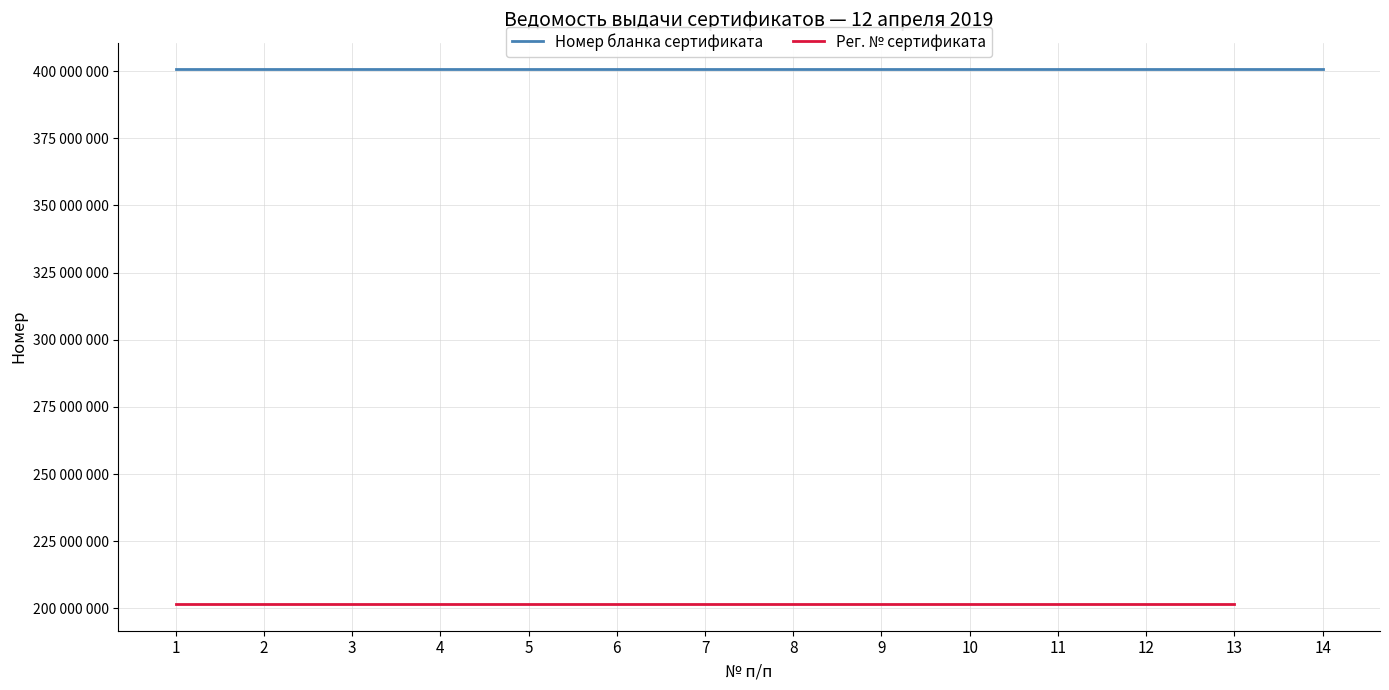

How many data points in Рег. № сертификата are above 201614266?

6